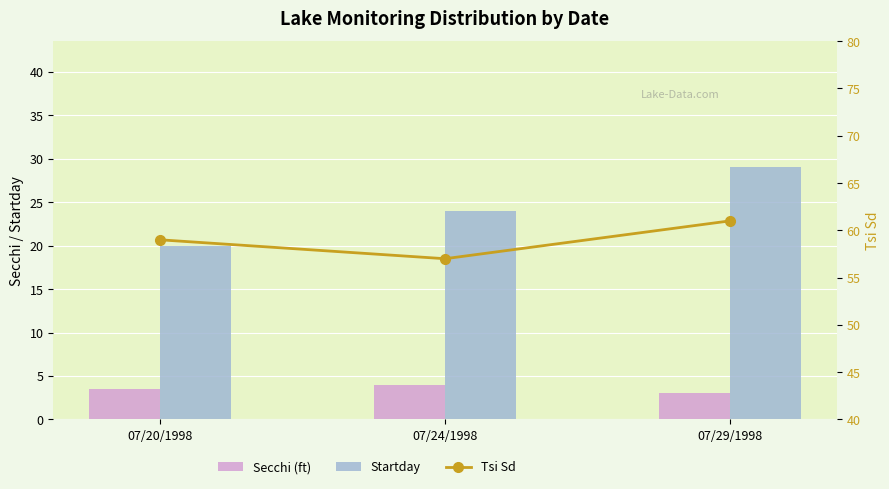

Which series has the widest spread of values?

Startday